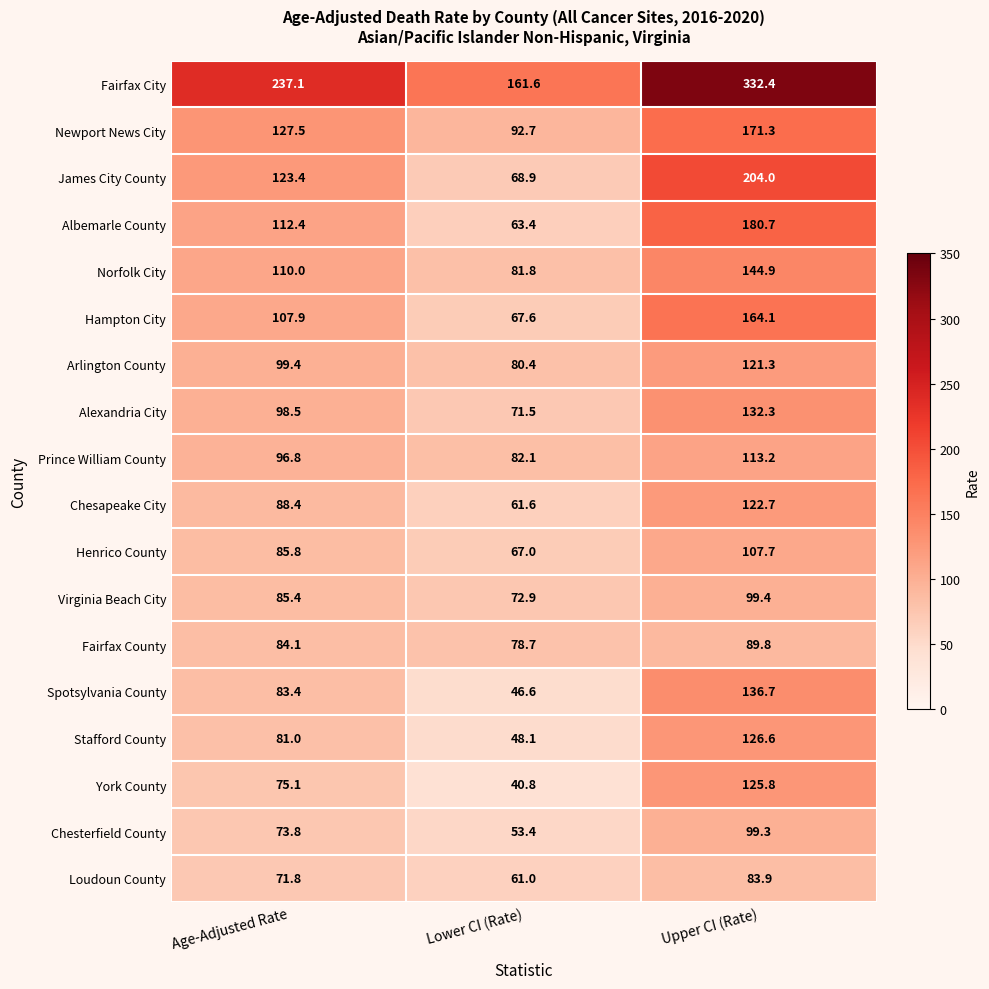

List the series in order of their peak value, highest first.

Fairfax City, James City County, Albemarle County, Newport News City, Hampton City, Norfolk City, Spotsylvania County, Alexandria City, Stafford County, York County, Chesapeake City, Arlington County, Prince William County, Henrico County, Virginia Beach City, Chesterfield County, Fairfax County, Loudoun County